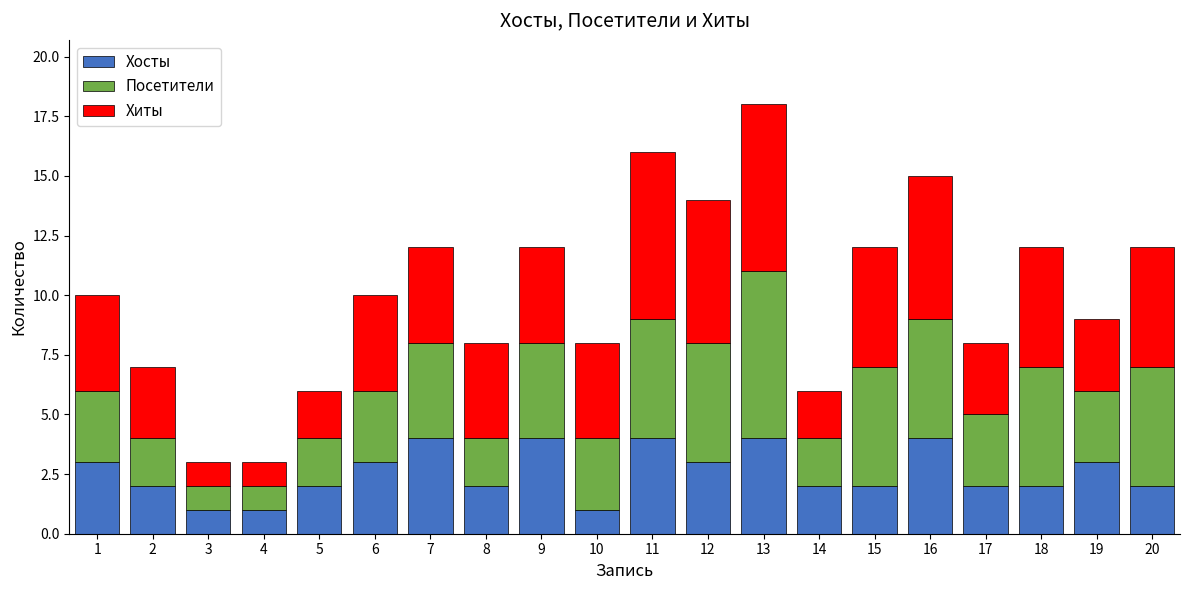

What is the maximum value for Хосты?

4